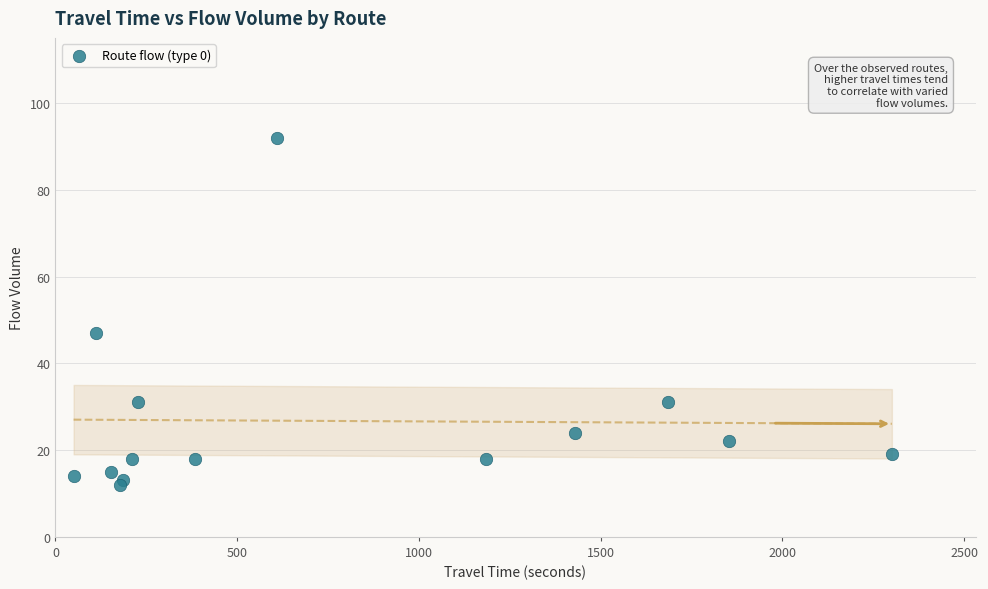

What Y value in the scatter plot is closest to 52?

47